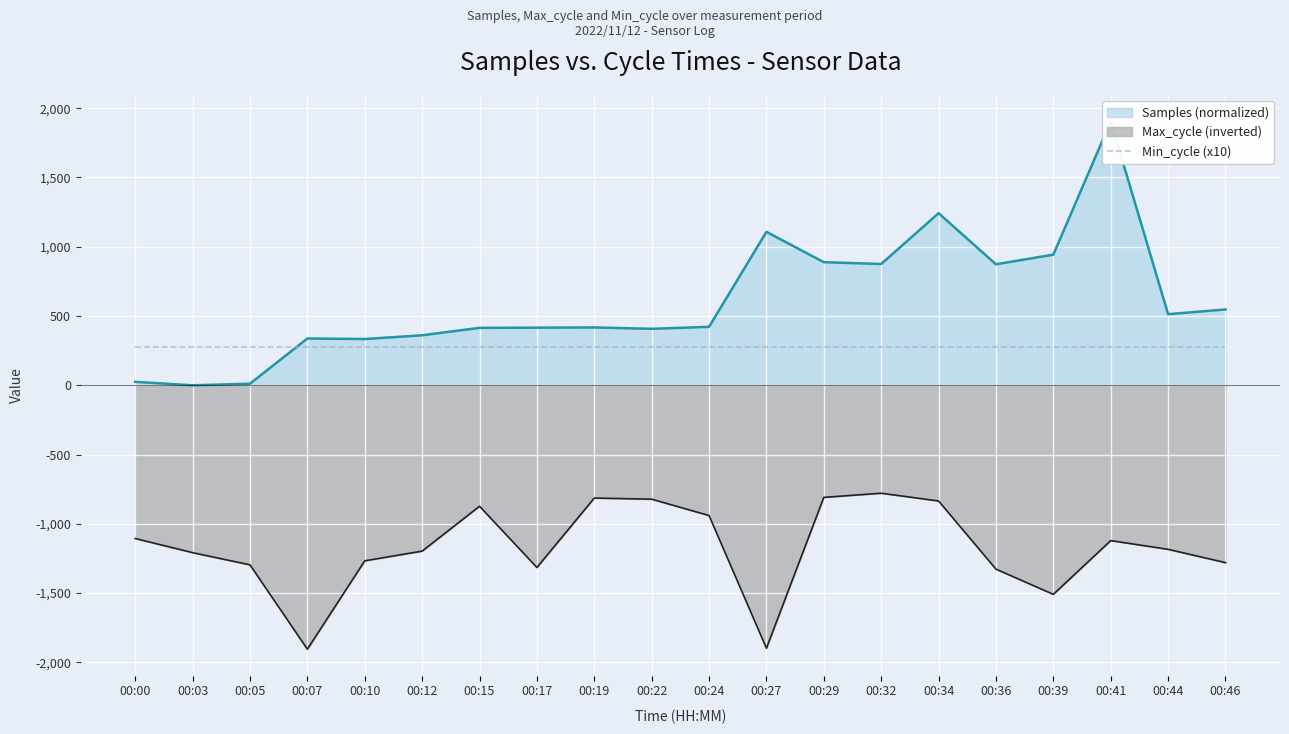

Which series has the largest total across all categories?

Samples